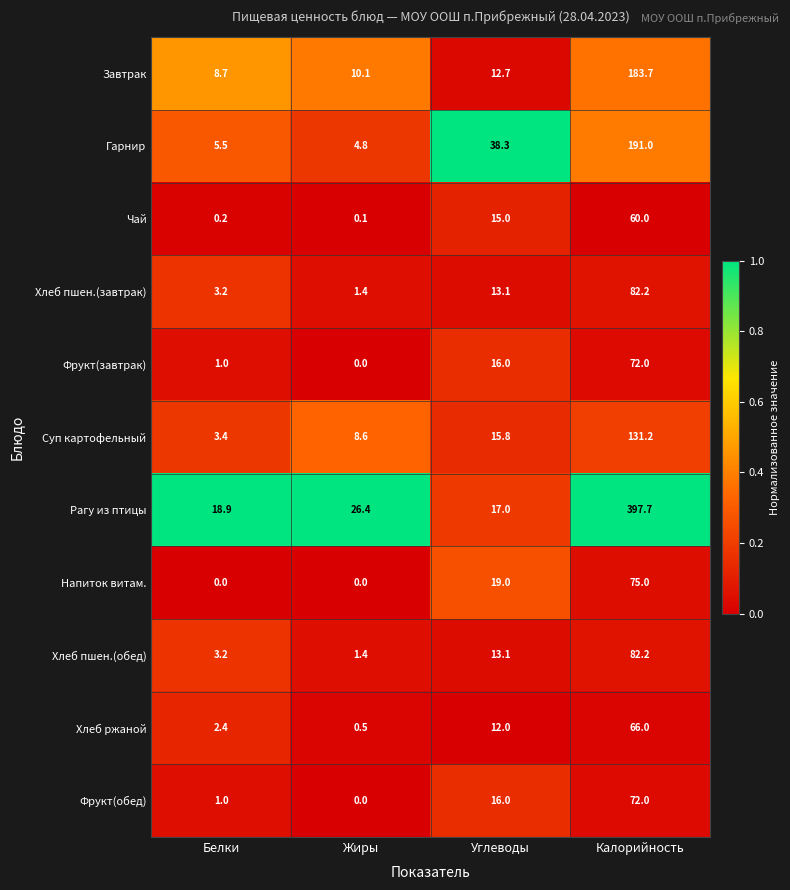

What is the spread (max minus min) of values at Калорийность?

337.7